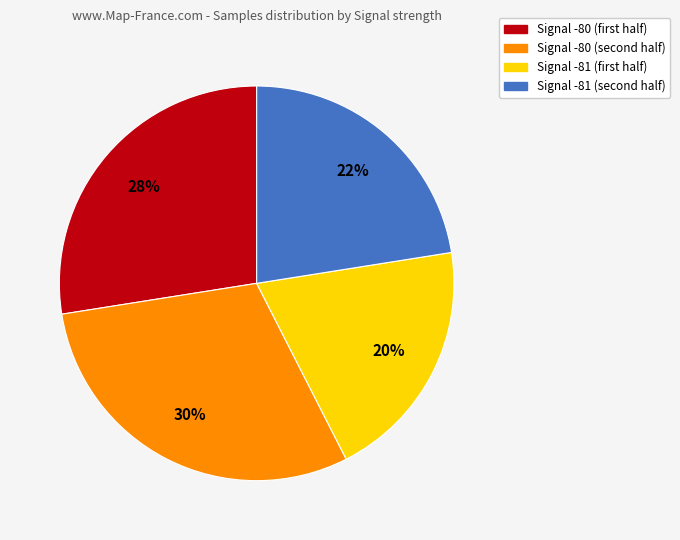

Is there any slice that represents more than half of the pie?

No